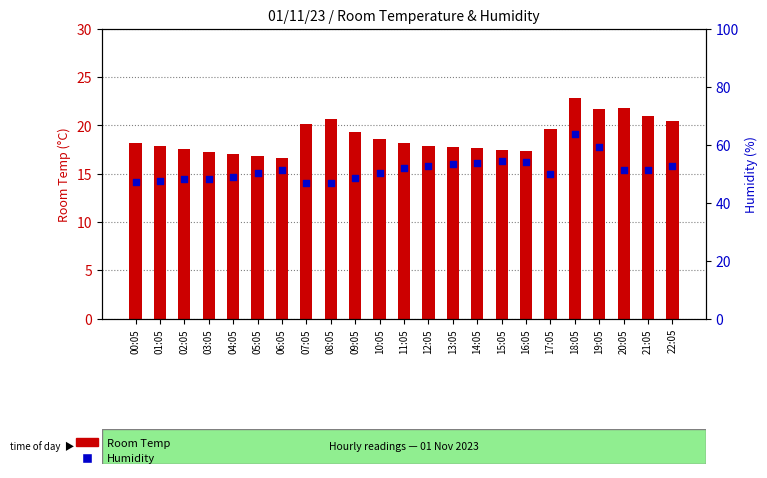

At how many categories does at least one series exceed 25?

23